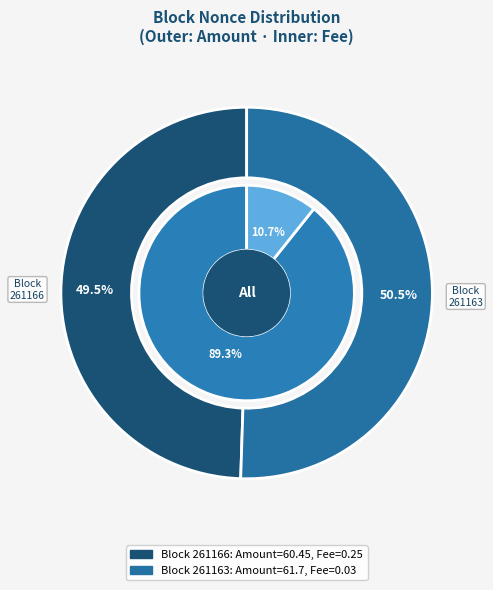

Between 261163 and 261166, which is larger?

261163